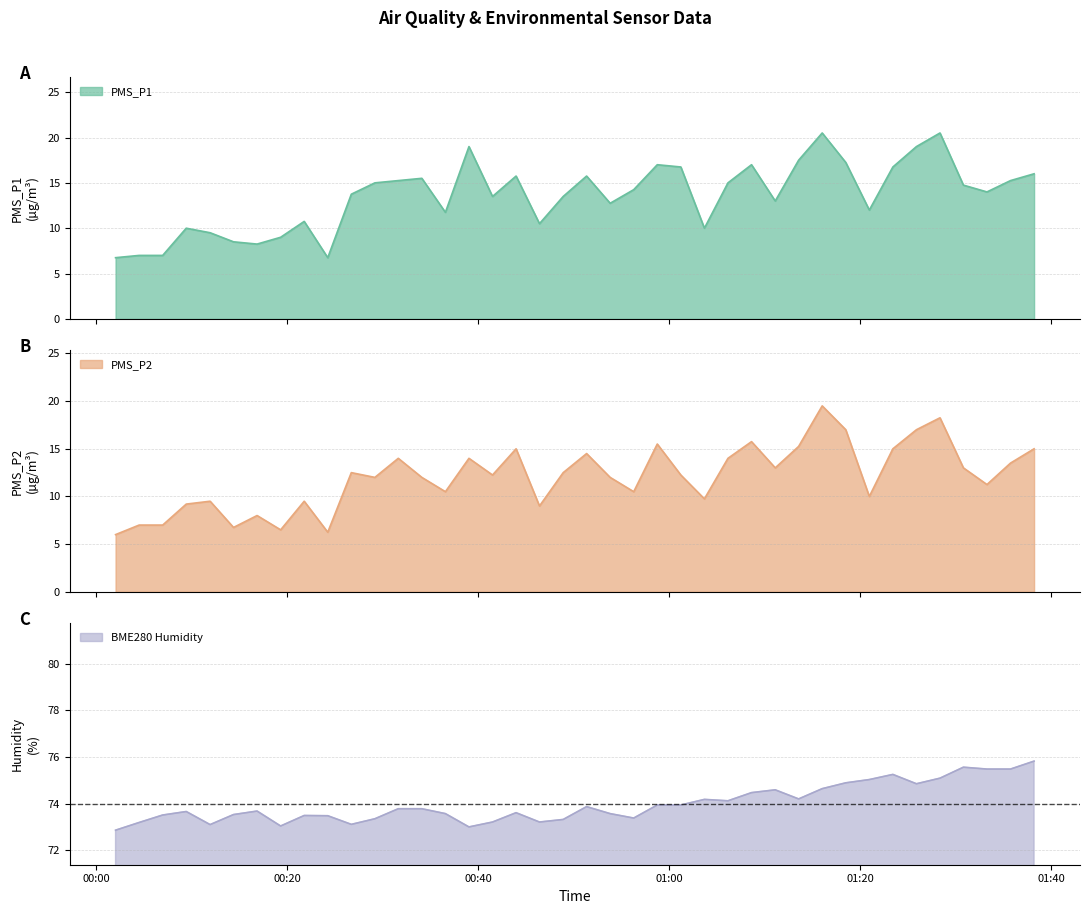

Reading left to right, what are all the values shown in this chart?

PMS_P1: 6.8	7.0	7.0	10.0	9.5	8.5	8.2	9.0	10.8	6.8	13.8	15.0	15.2	15.5	11.8	19.0	13.5	15.8	10.5	13.5	15.8	12.8	14.2	17.0	16.8	10.0	15.0	17.0	13.0	17.5	20.5	17.2	12.0	16.8	19.0	20.5	14.8	14.0	15.2	16.0
PMS_P2: 6.0	7.0	7.0	9.2	9.5	6.8	8.0	6.5	9.5	6.2	12.5	12.0	14.0	12.0	10.5	14.0	12.2	15.0	9.0	12.5	14.5	12.0	10.5	15.5	12.2	9.8	14.0	15.8	13.0	15.2	19.5	17.0	10.0	15.0	17.0	18.2	13.0	11.2	13.5	15.0
BME280_humidity: 72.9	73.2	73.5	73.7	73.1	73.5	73.7	73.0	73.5	73.5	73.1	73.3	73.8	73.8	73.6	73.0	73.2	73.6	73.2	73.3	73.9	73.6	73.4	73.9	73.9	74.2	74.1	74.5	74.6	74.2	74.6	74.9	75.0	75.2	74.8	75.1	75.6	75.5	75.5	75.8